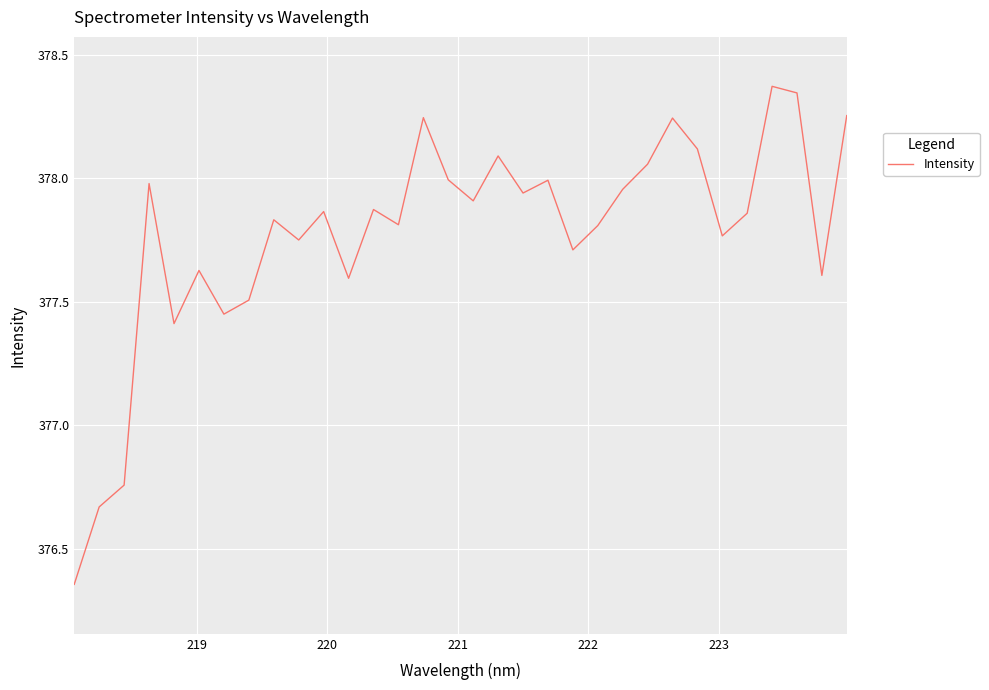

What is the difference between the maximum and minimum values?

2.0